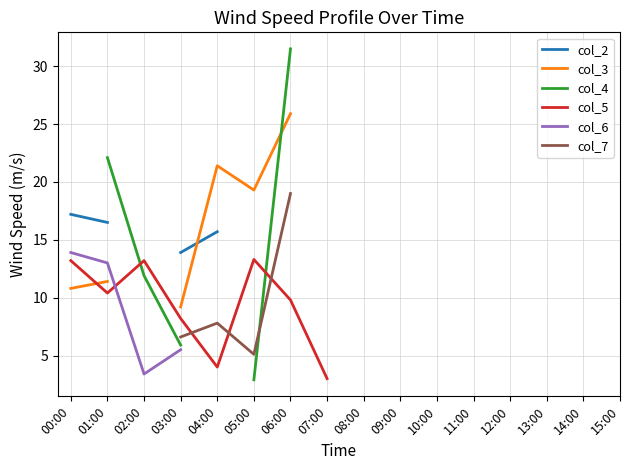

Is this an area chart (filled region under the line)?

No